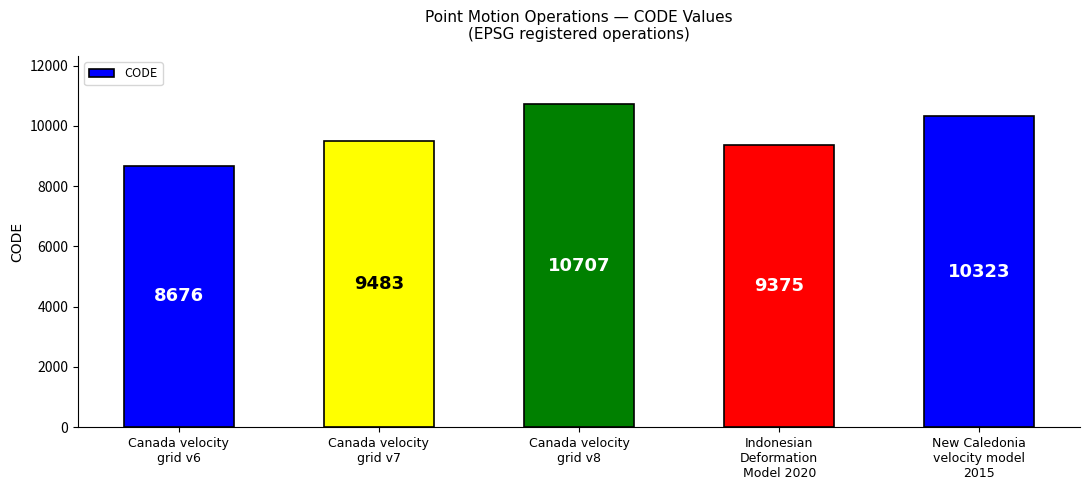

Does the chart contain any negative values?

No